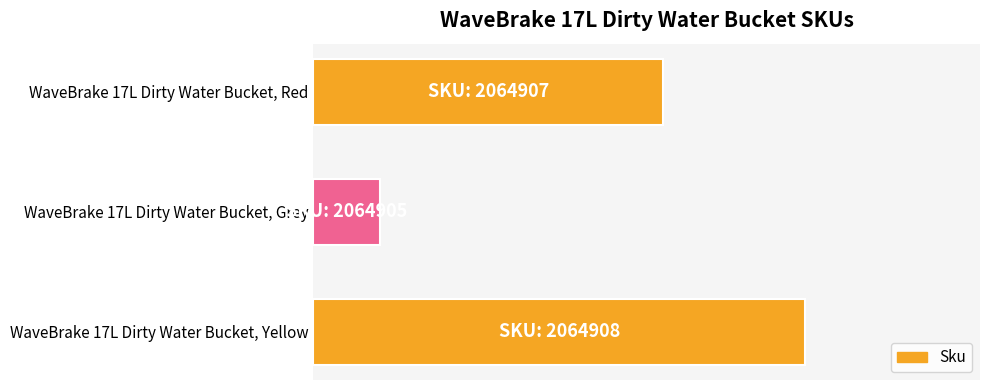

Rank the categories by value from lowest to highest.

WaveBrake 17L Dirty Water Bucket, Grey, WaveBrake 17L Dirty Water Bucket, Red, WaveBrake 17L Dirty Water Bucket, Yellow